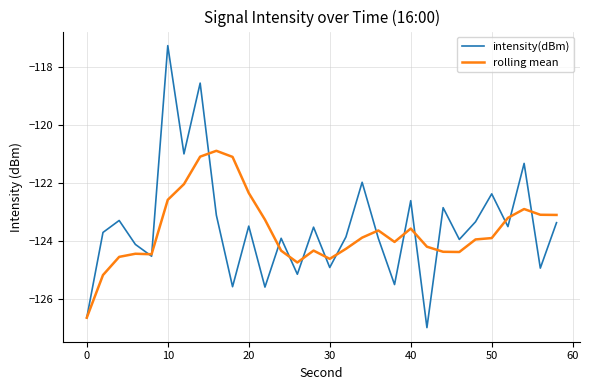

What is the maximum value for rolling mean?

-120.9